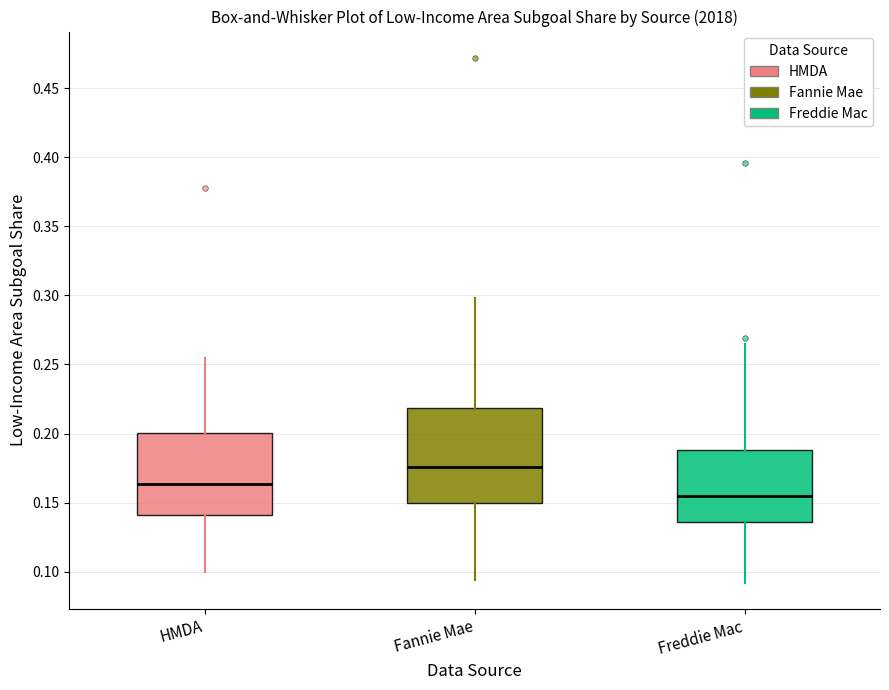

Where does the lower whisker of the box for Freddie Mac end on the y-axis? The values are not printed on the chart, so give them approximately, as read against the axis.

0.090